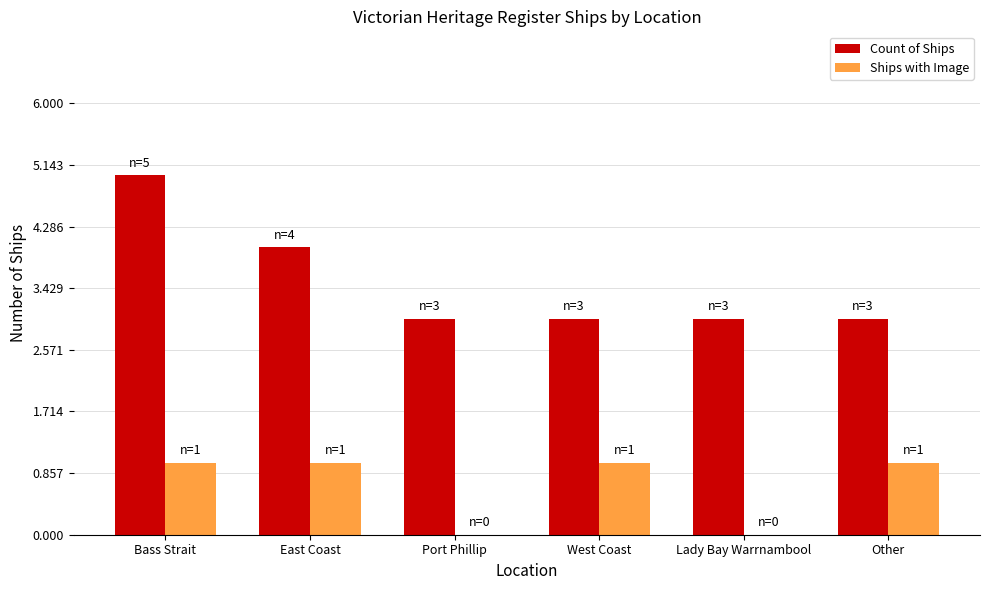

What is the sum of the Count of Ships values at Bass Strait and Other?

8